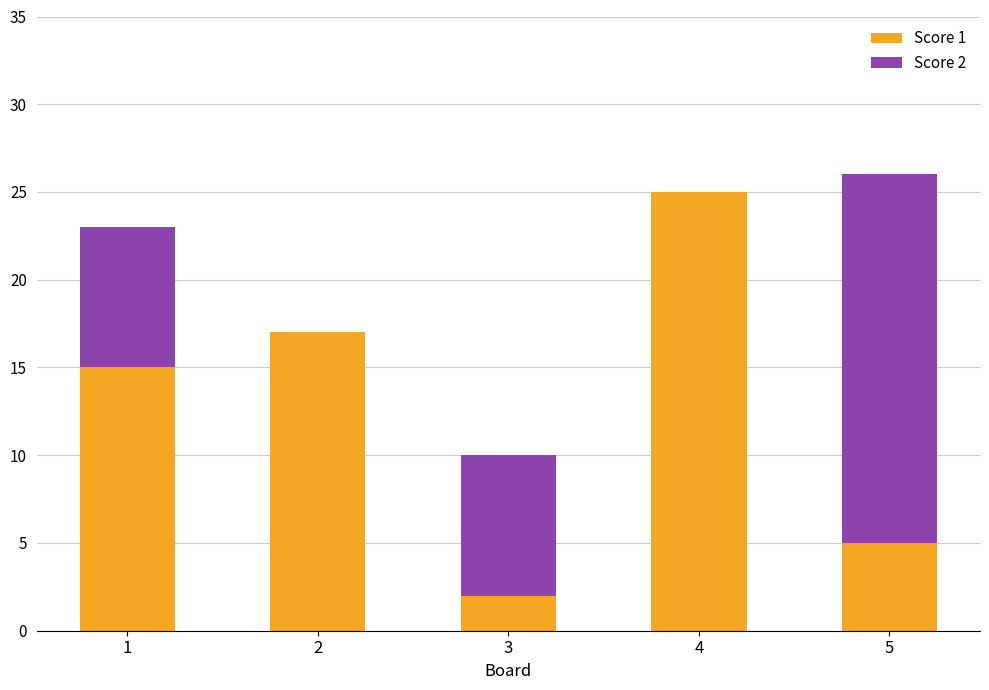

Are the bars horizontal?

No